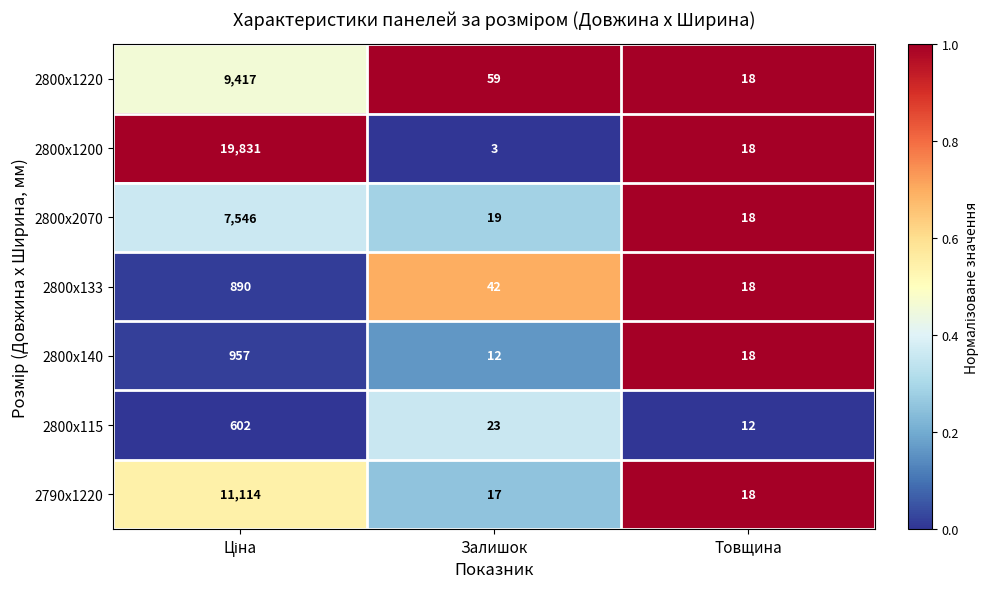

What is the difference between the maximum and minimum values in the 2800x133 series?

872